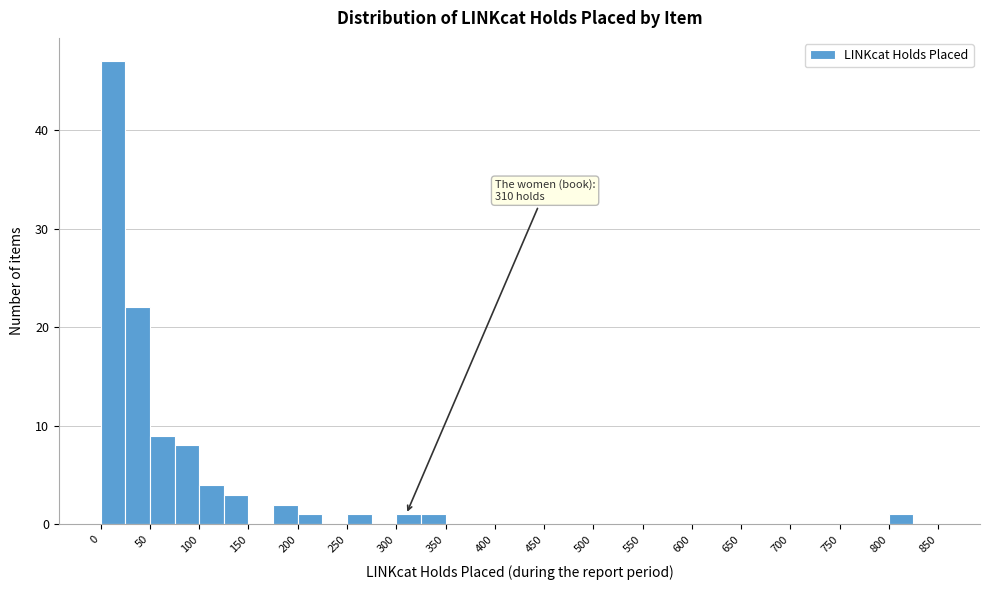

Over which range of the x-axis is the bar tallest?

0 to 25